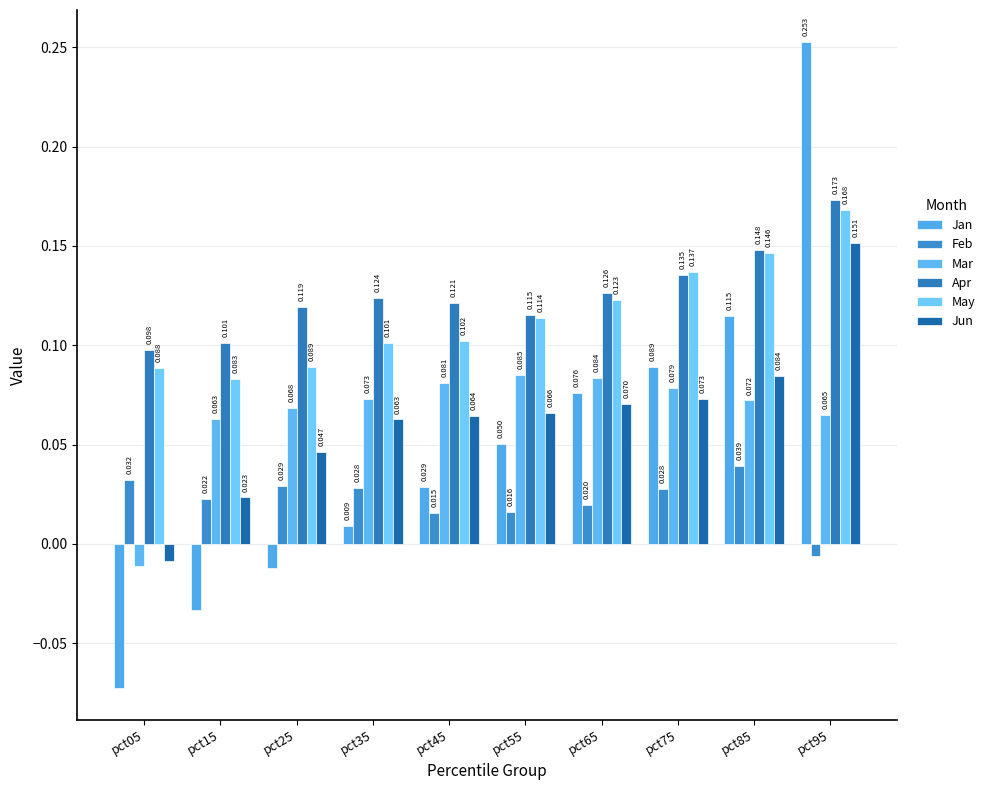

Which label corresponds to the largest value in the chart?

pct95